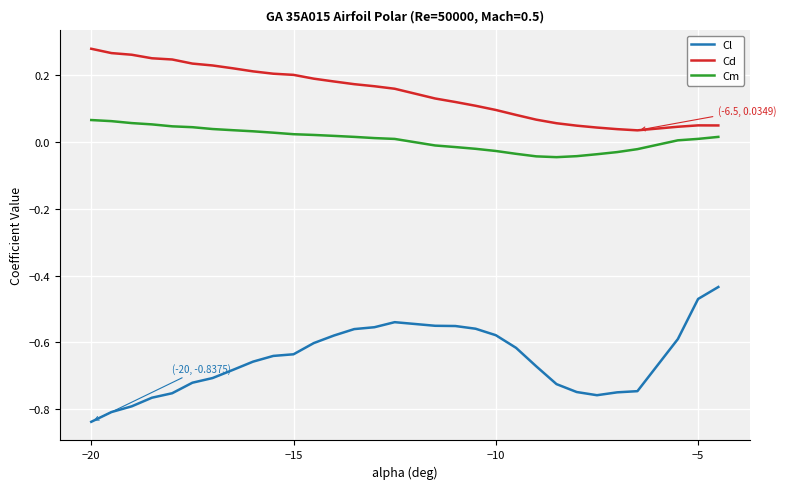

At how many categories does at least one series exceed 0?

30